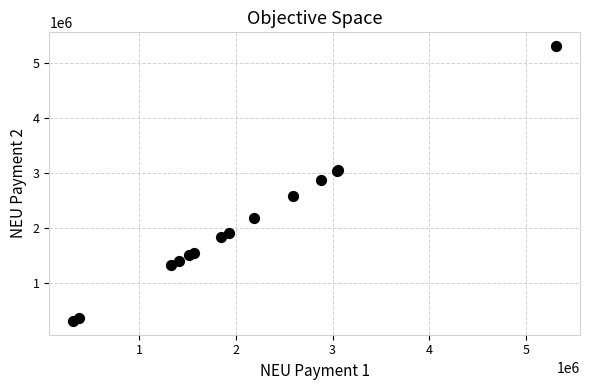

What Y value in the scatter plot is closest to 2813902?

2882158.5